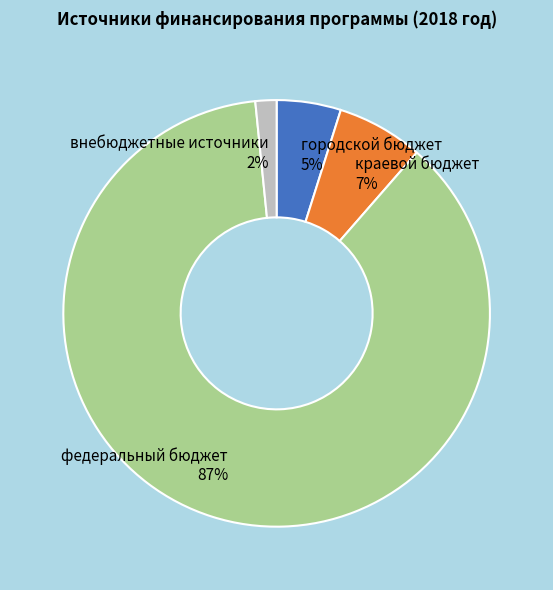

How many segments does this pie chart have?

4